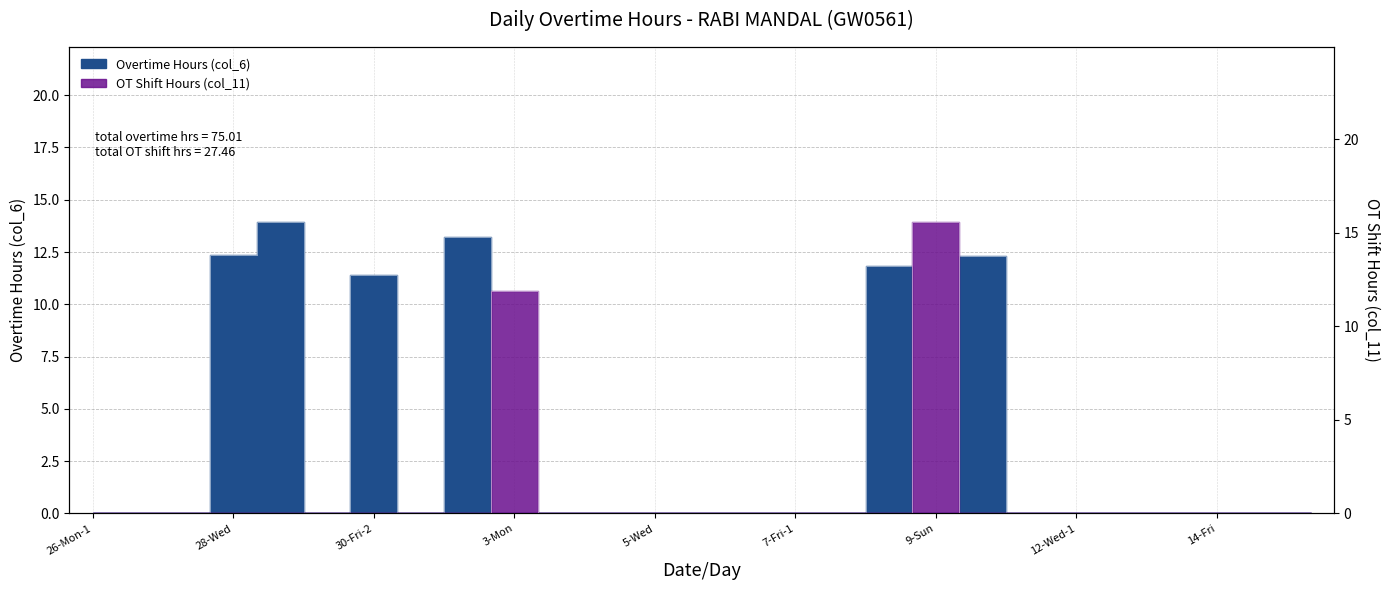

Reading left to right, transcribe all the data shown in this chart.

Overtime Hours: 26-Mon-1=0.0	26-Mon-2=0.0	27-Tue=0.0	28-Wed=12.3	29-Thu=13.9	30-Fri-1=0.0	30-Fri-2=11.4	1-Sat=0.0	2-Sun=13.2	3-Mon=0.0	4-Tue-1=0.0	4-Tue-2=0.0	5-Wed=0.0	6-Thu-1=0.0	6-Thu-2=0.0	7-Fri-1=0.0	7-Fri-2=0.0	8-Sat=11.8	9-Sun=0.0	10-Mon=12.3	11-Tue=0.0	12-Wed-1=0.0	12-Wed-2=0.0	13-Thu=0.0	14-Fri=0.0	15-Sat-1=0.0	15-Sat-2=0.0
OT Shift (col_11): 26-Mon-1=0.0	26-Mon-2=0.0	27-Tue=0.0	28-Wed=0.0	29-Thu=0.0	30-Fri-1=0.0	30-Fri-2=0.0	1-Sat=0.0	2-Sun=0.0	3-Mon=11.9	4-Tue-1=0.0	4-Tue-2=0.0	5-Wed=0.0	6-Thu-1=0.0	6-Thu-2=0.0	7-Fri-1=0.0	7-Fri-2=0.0	8-Sat=0.0	9-Sun=15.6	10-Mon=0.0	11-Tue=0.0	12-Wed-1=0.0	12-Wed-2=0.0	13-Thu=0.0	14-Fri=0.0	15-Sat-1=0.0	15-Sat-2=0.0